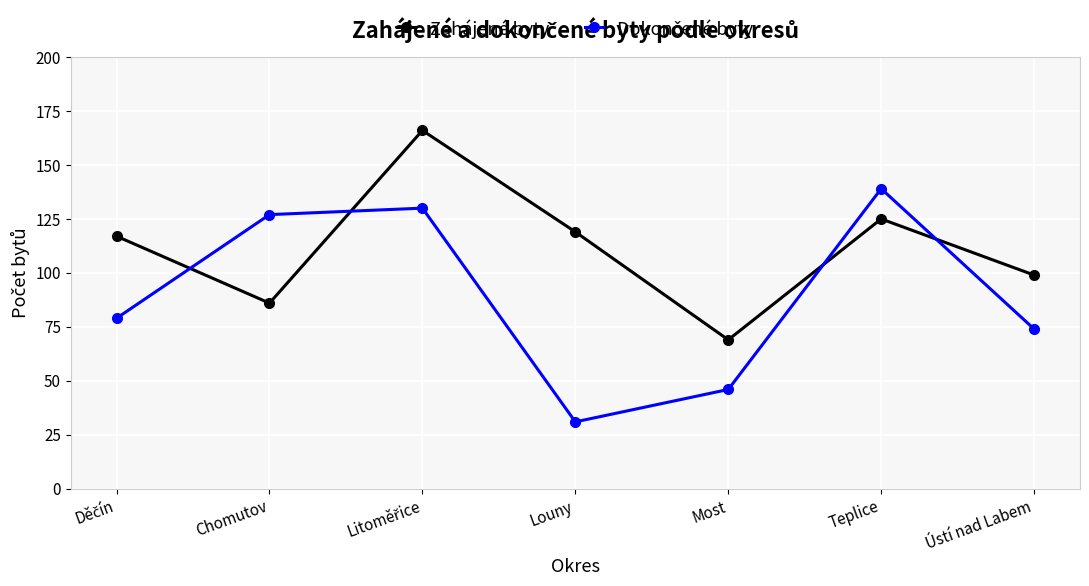

True or false: Zahájené byty has more than 0 interior local peaks.

True